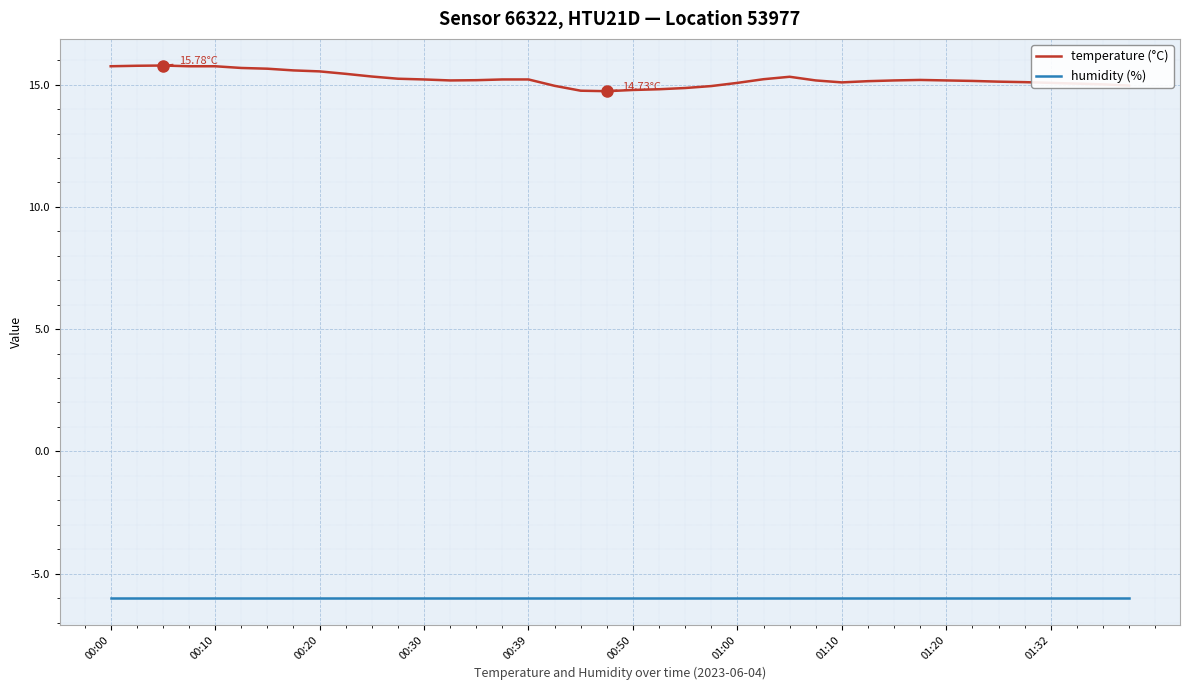

Which series has the largest total across all categories?

temperature (°C)